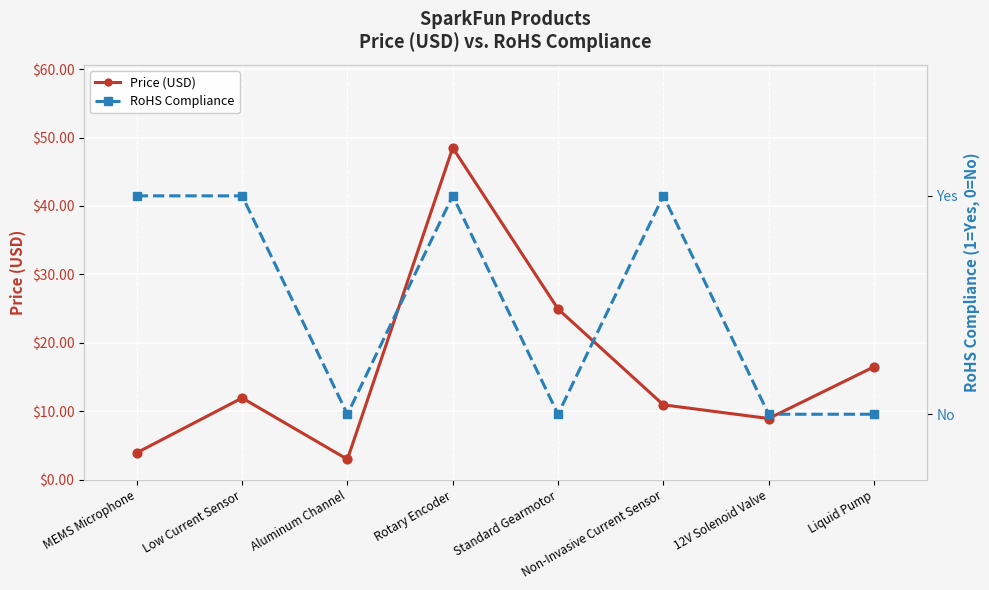

Is the value of RoHS Compliance at Aluminum Channel greater than the value of Price (USD) at Liquid Pump?

No